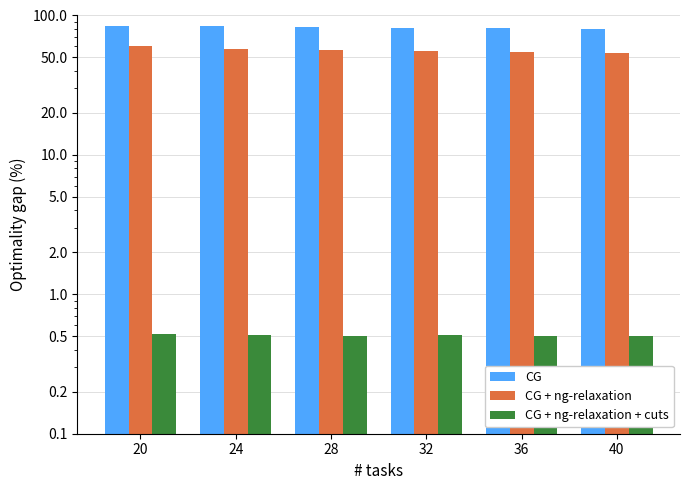

Reading left to right, what are all the values shown in this chart?

CG: 20=84.5	24=83.9	28=82.9	32=81.9	36=80.9	40=79.9
CG + ng-relaxation: 20=60.3	24=57.3	28=56.6	32=55.6	36=54.6	40=53.6
CG + ng-relaxation + cuts: 20=0.5	24=0.5	28=0.5	32=0.5	36=0.5	40=0.5